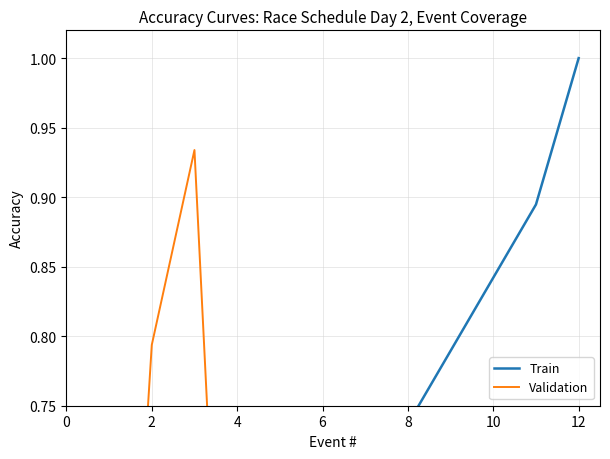

What is the sum of all Validation values?

5.8